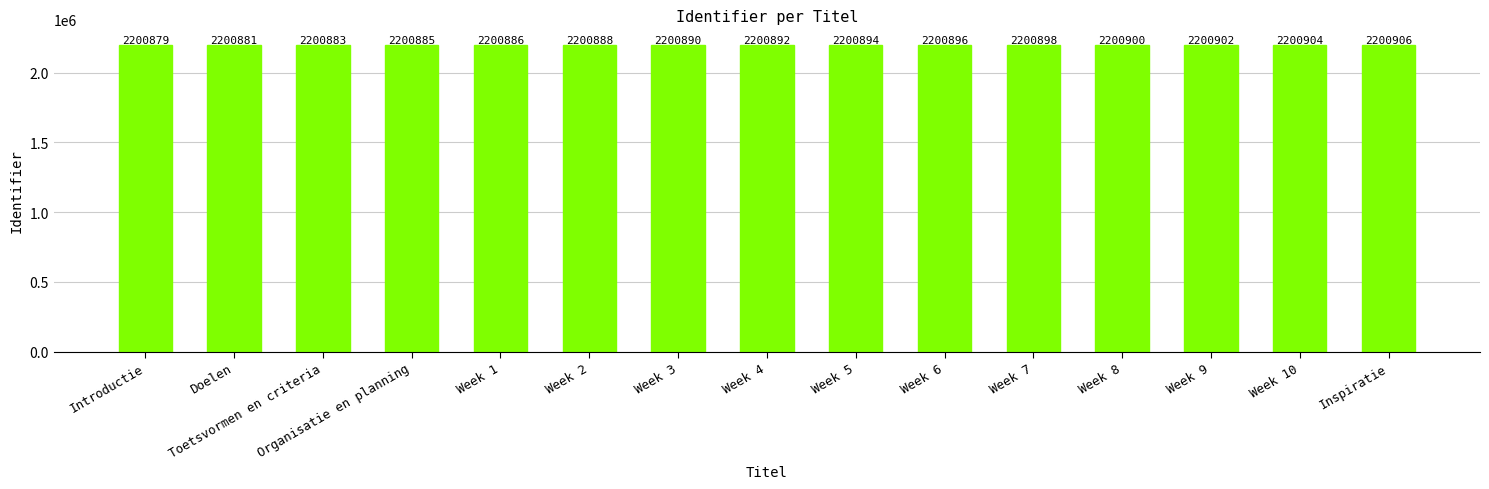

Reading left to right, transcribe all the data shown in this chart.

Introductie=2200879	Doelen=2200881	Toetsvormen en criteria=2200883	Organisatie en planning=2200885	Week 1=2200886	Week 2=2200888	Week 3=2200890	Week 4=2200892	Week 5=2200894	Week 6=2200896	Week 7=2200898	Week 8=2200900	Week 9=2200902	Week 10=2200904	Inspiratie=2200906